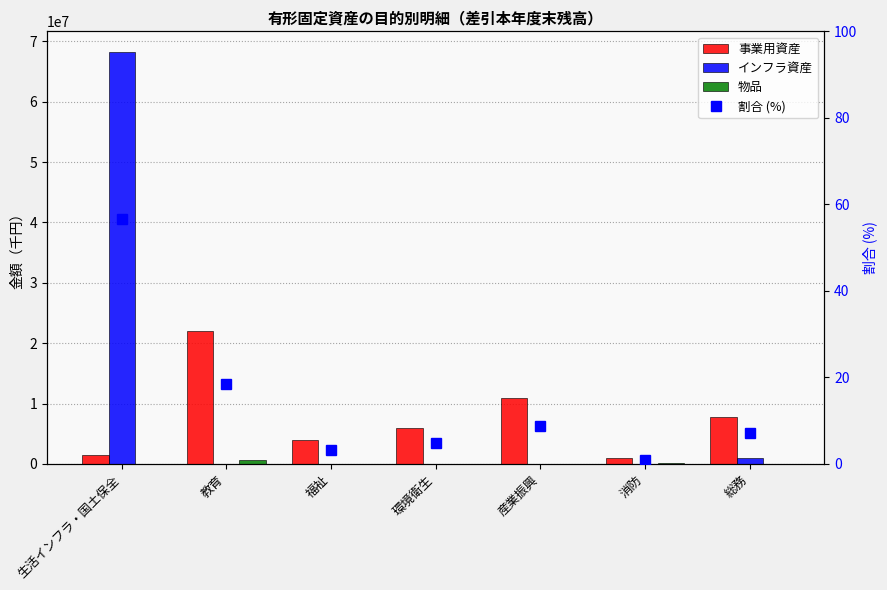

At which category does the chart reach its minimum across all series?

教育